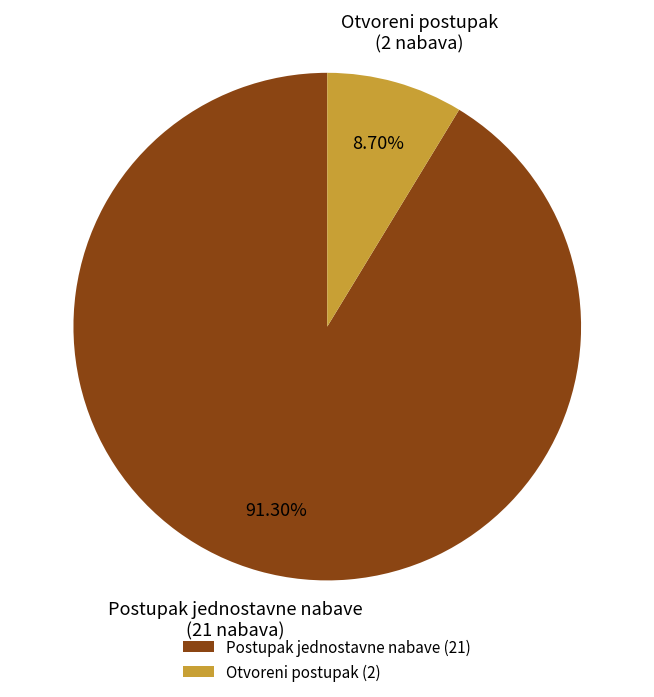

What percentage is the Postupak jednostavne nabave slice, to the nearest percent?

91%